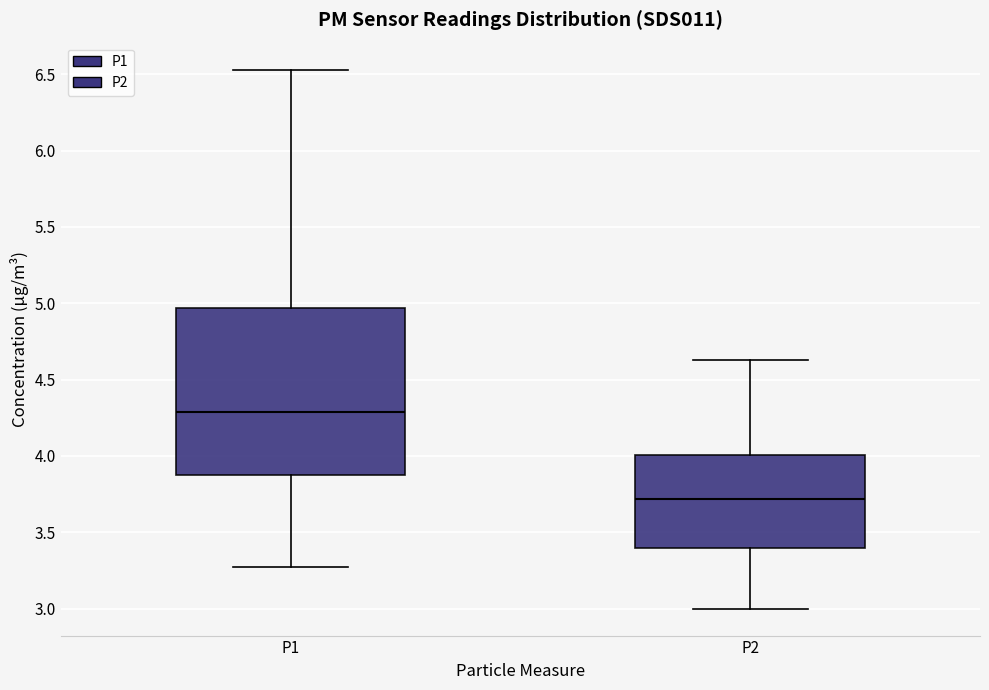

Which box has the lowest median line?

P2